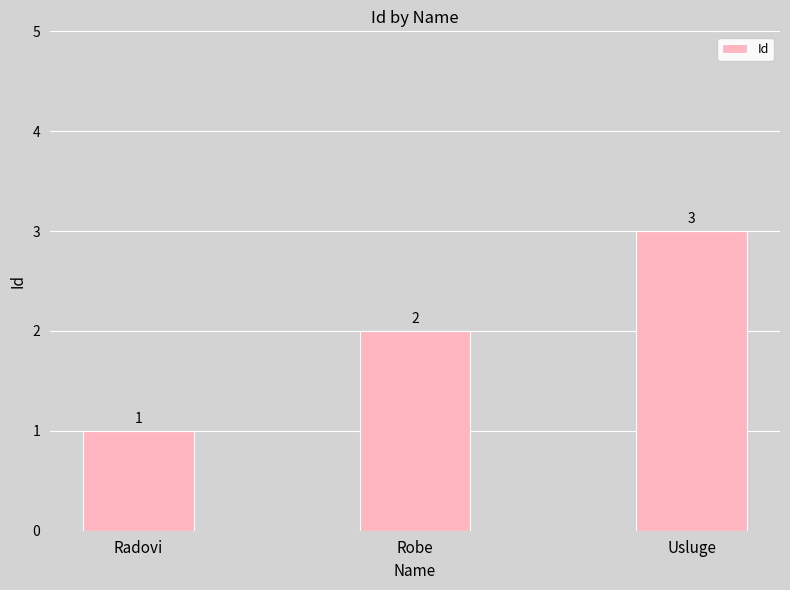

Rank the categories by value from highest to lowest.

Usluge, Robe, Radovi